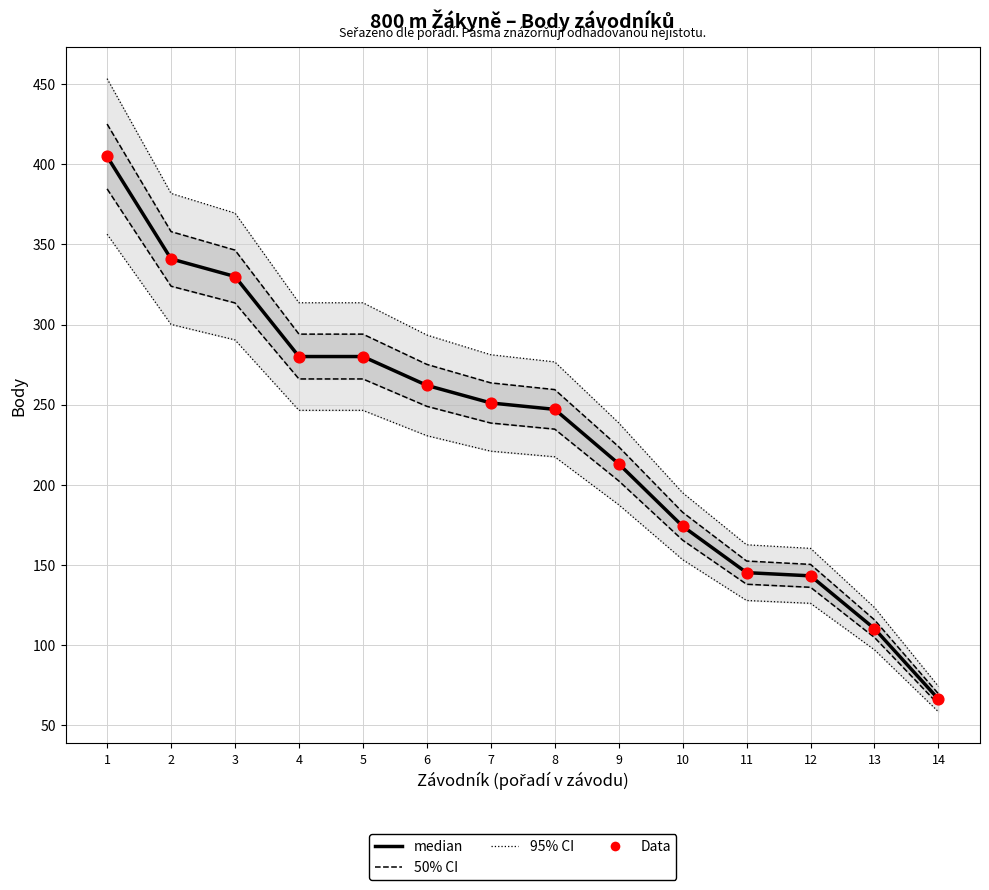

Is the value of Data at 2 greater than the value of 50% CI at 11?

Yes